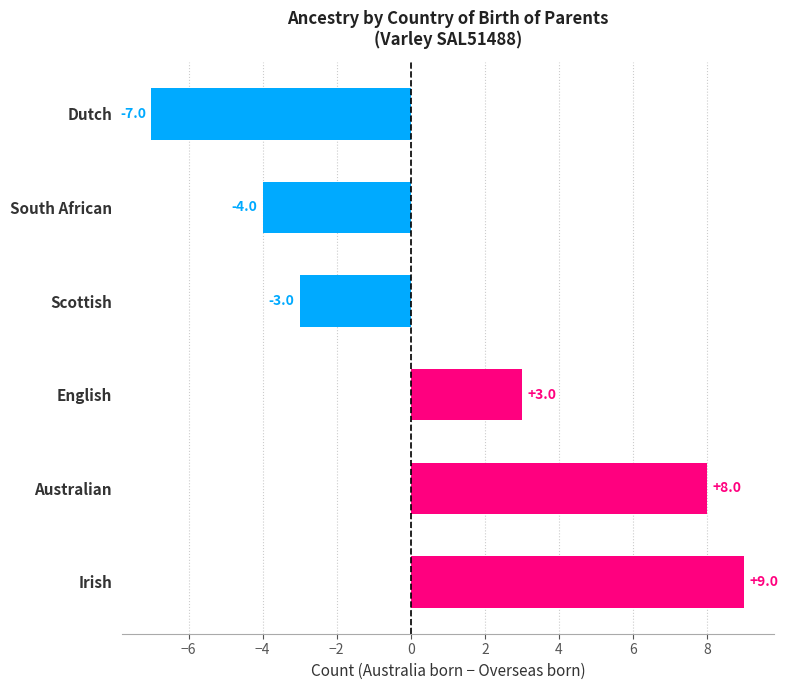

Reading bottom to top, extract all data points from this chart.

9	8	3	-3	-4	-7